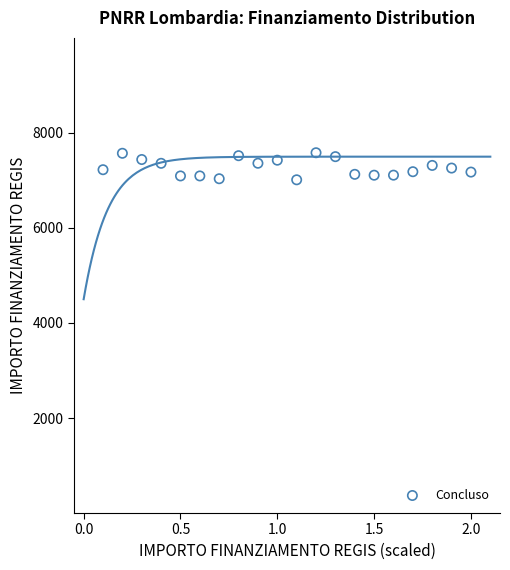

What is the range of Y values (max minus min)?

569.6